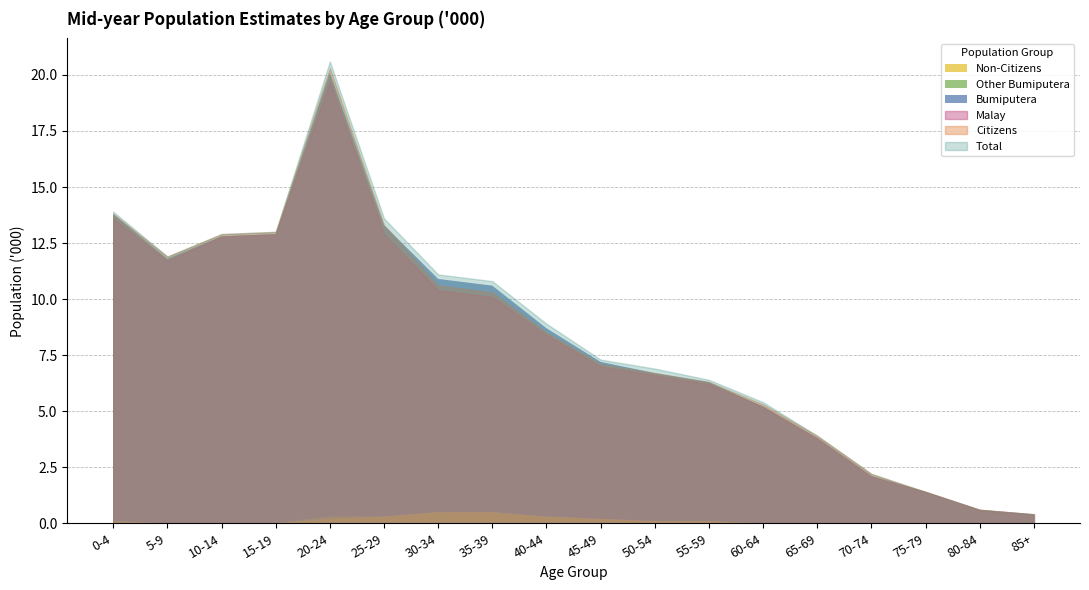

List the labels in order of Citizens value, smallest first.

85+, 80-84, 75-79, 70-74, 65-69, 60-64, 55-59, 50-54, 45-49, 40-44, 35-39, 30-34, 5-9, 10-14, 15-19, 25-29, 0-4, 20-24